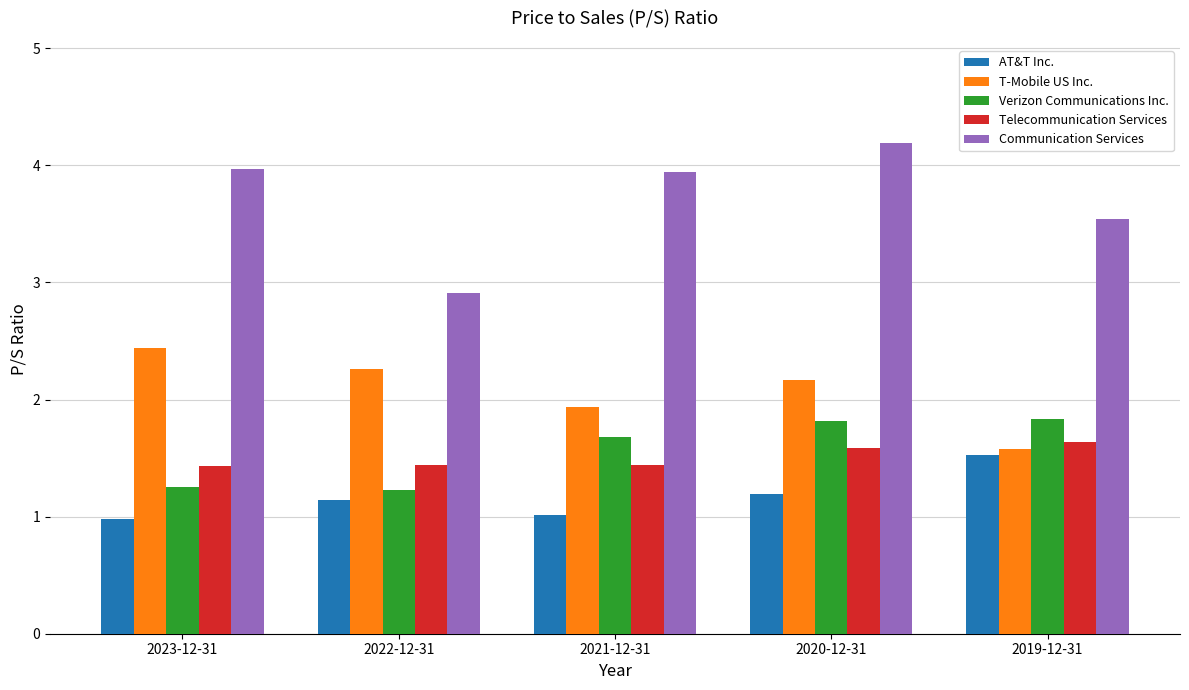

What is the total value across all series at 2021-12-31?

10.0